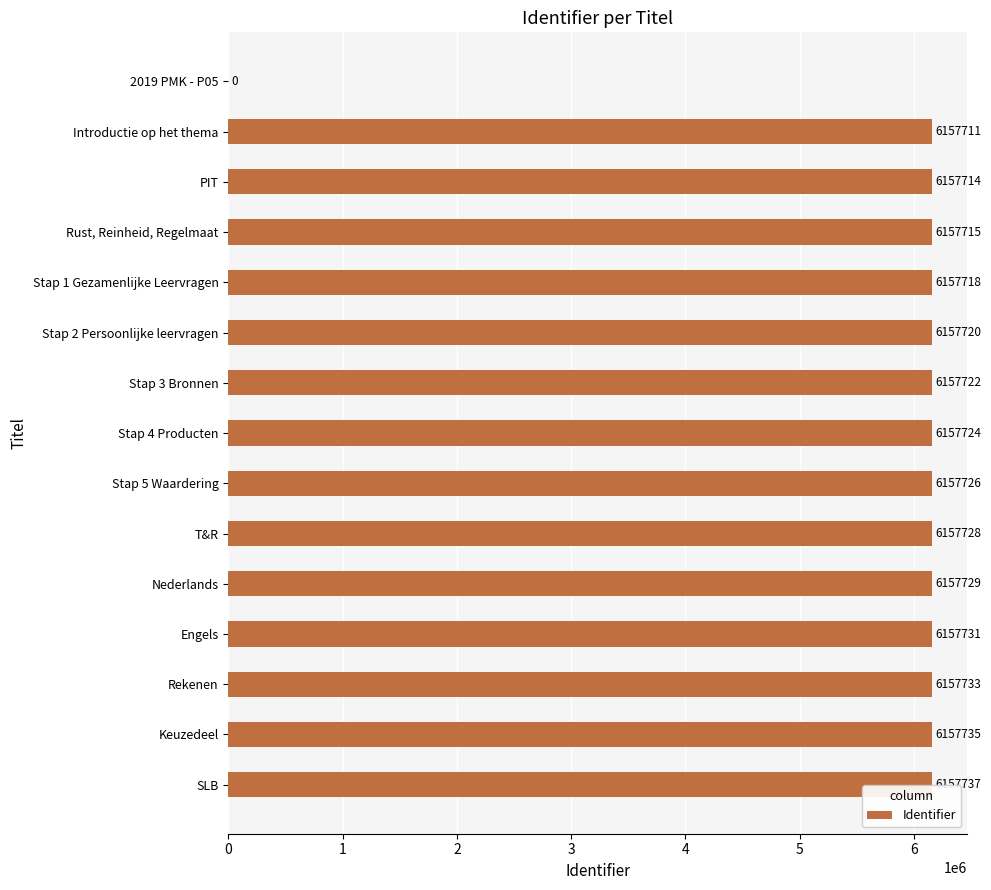

The value at Stap 4 Producten is 6157724. True or false?

True